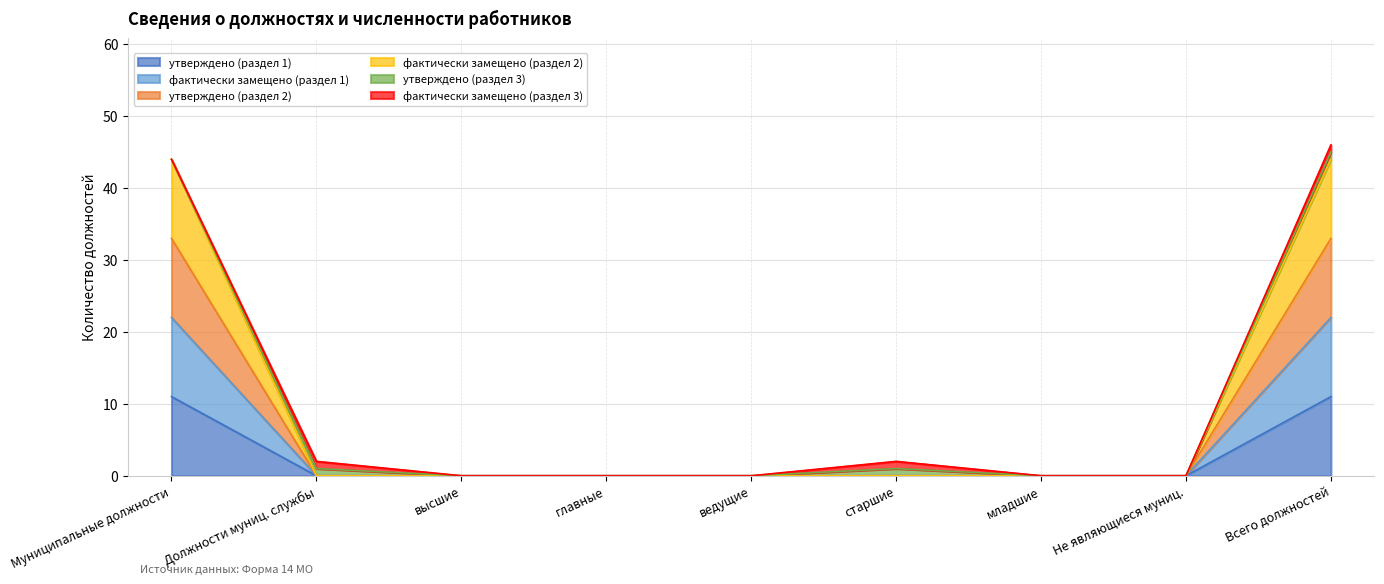

True or false: фактически замещено (раздел 1) has more than 2 interior local peaks.

False